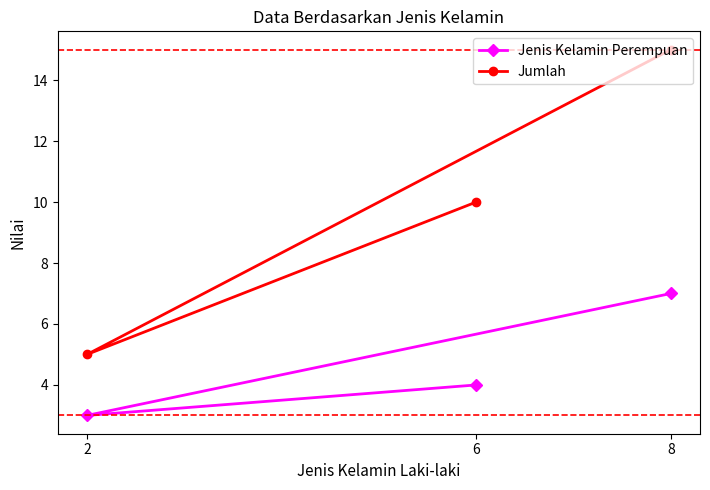

What is the value of the Jumlah point at the 1st from the left?

5